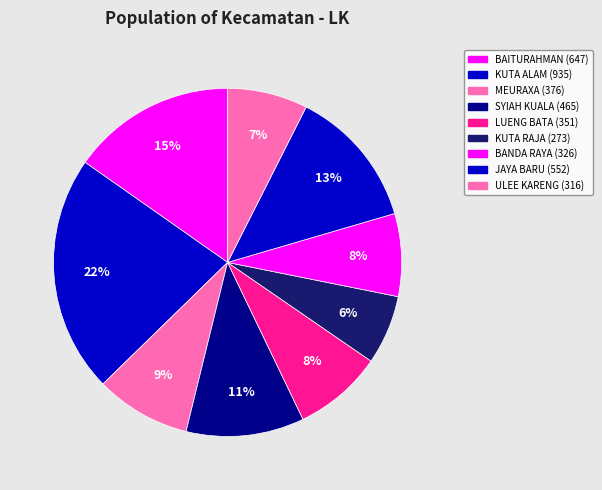

What is the smallest slice in the pie chart?

KUTA RAJA